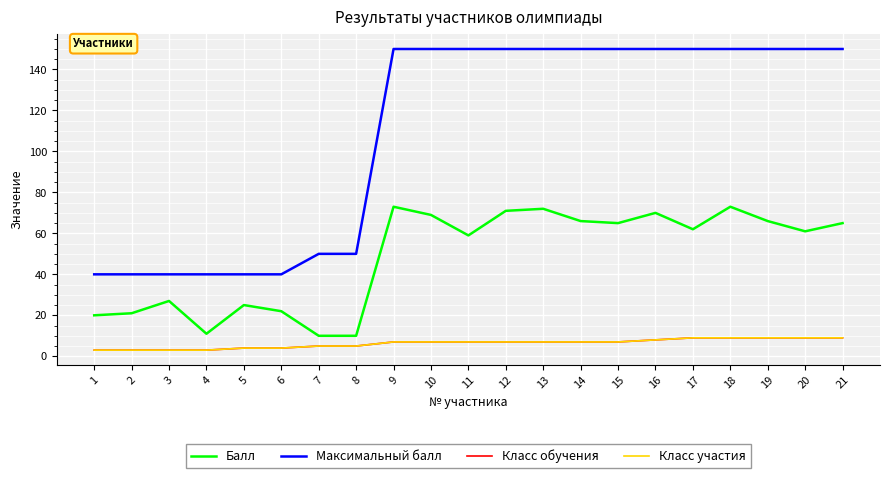

At which label does Класс участия first exceed 7?

16